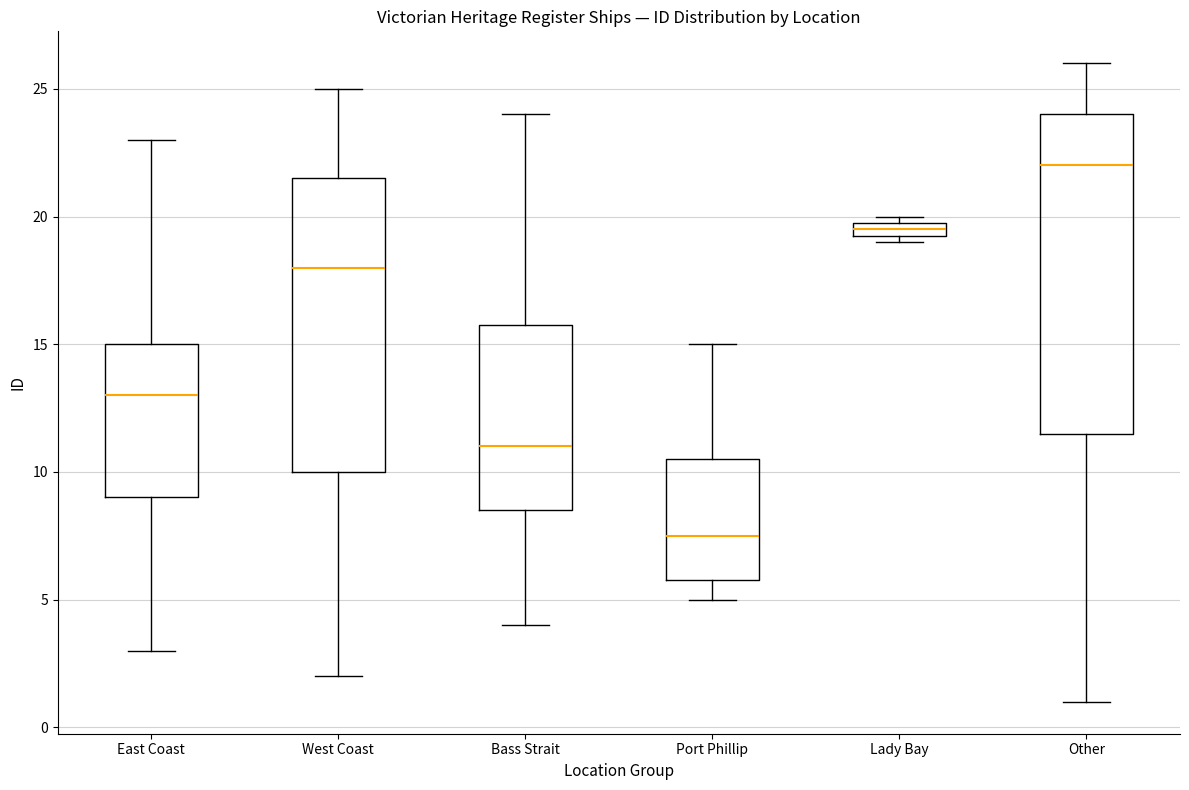

Where is the upper edge of the box for Lady Bay on the y-axis? The values are not printed on the chart, so give them approximately, as read against the axis.

20.0